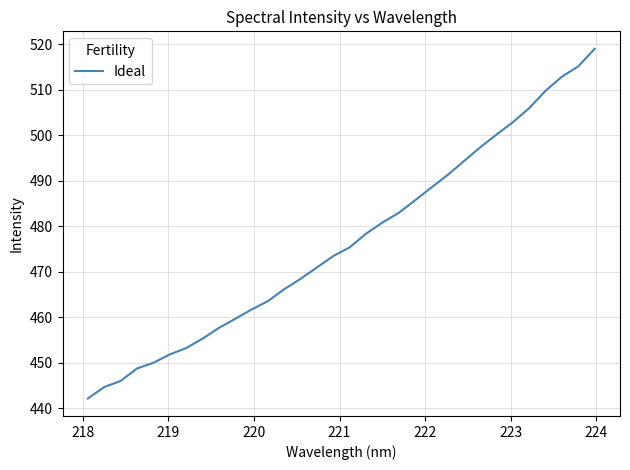

What is the average value?

476.7